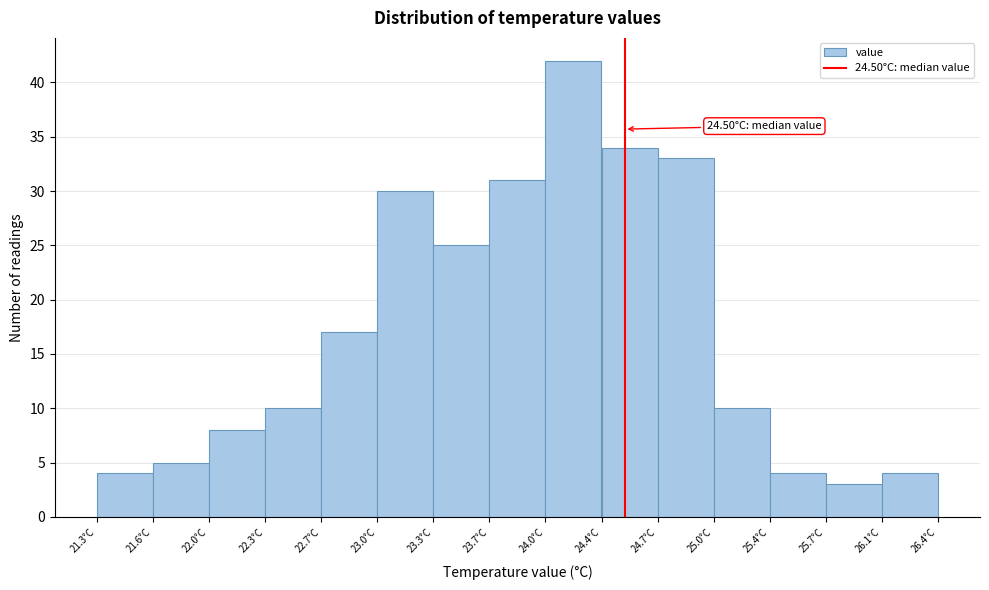

Which range on the x-axis has the tallest bar?

24.02 to 24.36